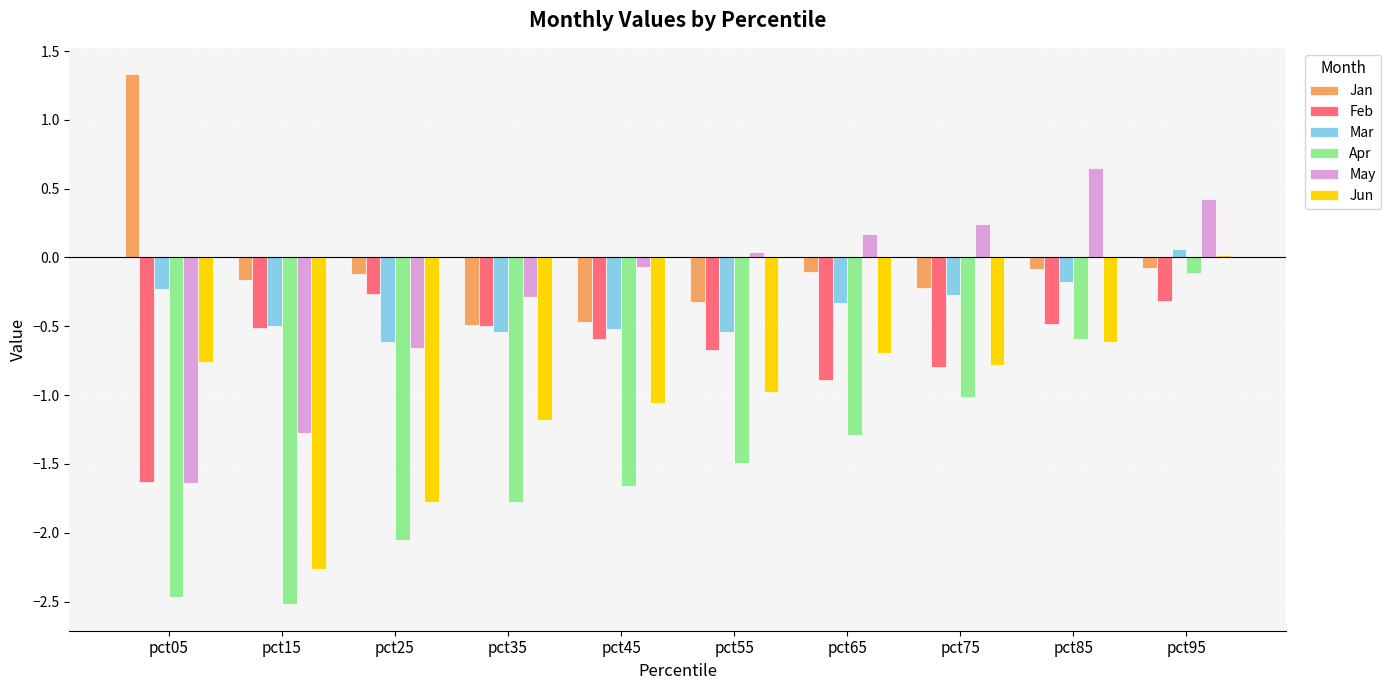

What is the spread (max minus min) of values at pct35?

1.5